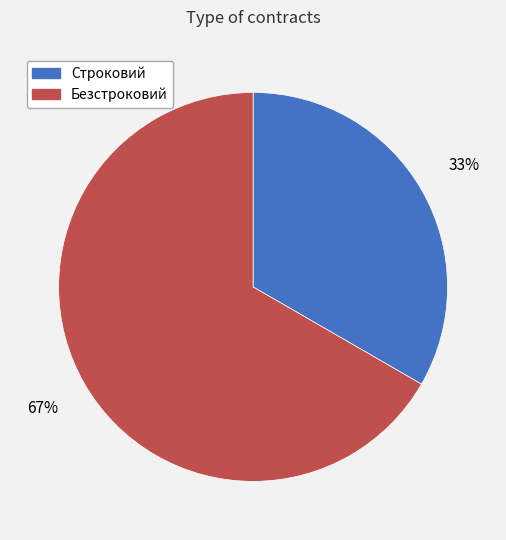

Is it true that Безстроковий is 67% of the pie?

True